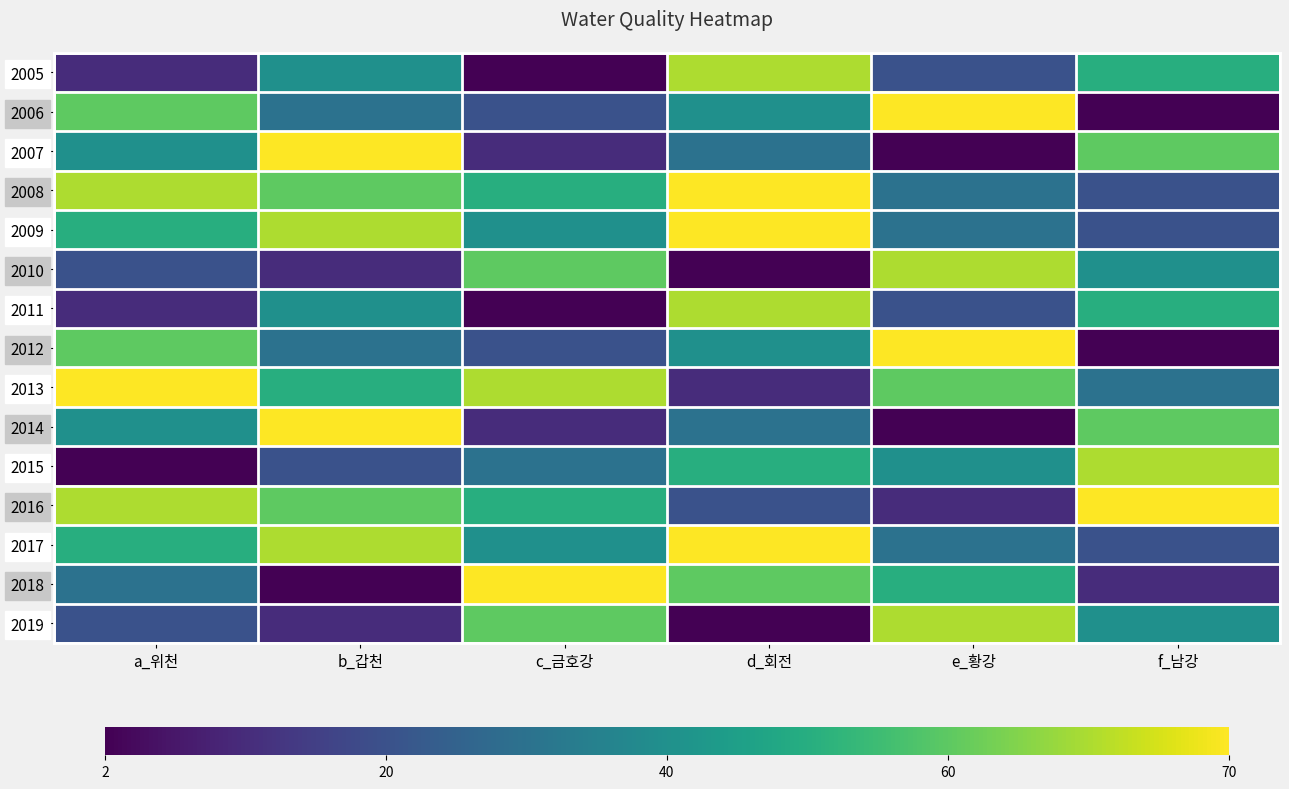

Reading left to right, extract all data points from this chart.

2005: a_위천=2	b_갑천=5	c_금호강=1	d_회전=8	e_황강=3	f_남강=6
2006: a_위천=7	b_갑천=4	c_금호강=3	d_회전=5	e_황강=9	f_남강=1
2007: a_위천=5	b_갑천=9	c_금호강=2	d_회전=4	e_황강=1	f_남강=7
2008: a_위천=8	b_갑천=7	c_금호강=6	d_회전=9	e_황강=4	f_남강=3
2009: a_위천=6	b_갑천=8	c_금호강=5	d_회전=9	e_황강=4	f_남강=3
2010: a_위천=3	b_갑천=2	c_금호강=7	d_회전=1	e_황강=8	f_남강=5
2011: a_위천=2	b_갑천=5	c_금호강=1	d_회전=8	e_황강=3	f_남강=6
2012: a_위천=7	b_갑천=4	c_금호강=3	d_회전=5	e_황강=9	f_남강=1
2013: a_위천=9	b_갑천=6	c_금호강=8	d_회전=2	e_황강=7	f_남강=4
2014: a_위천=5	b_갑천=9	c_금호강=2	d_회전=4	e_황강=1	f_남강=7
2015: a_위천=1	b_갑천=3	c_금호강=4	d_회전=6	e_황강=5	f_남강=8
2016: a_위천=8	b_갑천=7	c_금호강=6	d_회전=3	e_황강=2	f_남강=9
2017: a_위천=6	b_갑천=8	c_금호강=5	d_회전=9	e_황강=4	f_남강=3
2018: a_위천=4	b_갑천=1	c_금호강=9	d_회전=7	e_황강=6	f_남강=2
2019: a_위천=3	b_갑천=2	c_금호강=7	d_회전=1	e_황강=8	f_남강=5